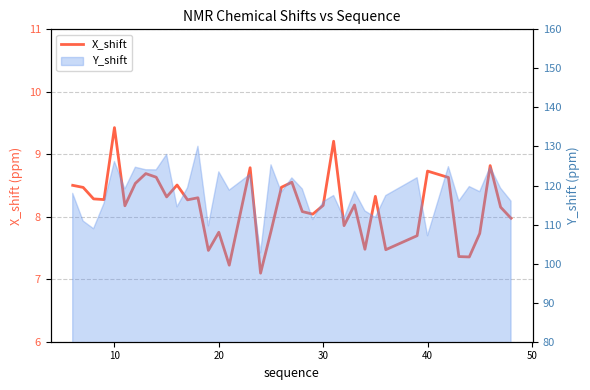

How many categories are shown in the chart?

39